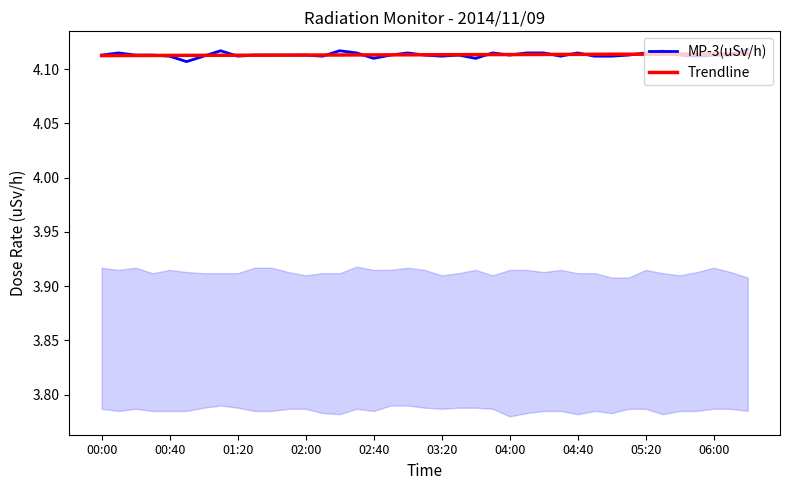

Which series has the largest total across all categories?

MP-3(uSv/h)